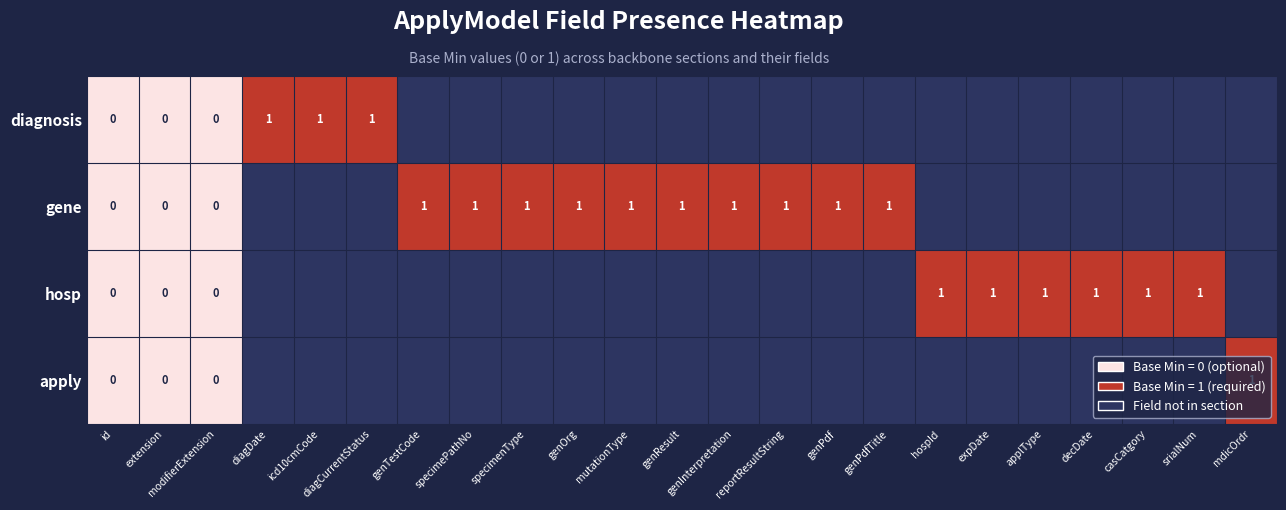

Between genOrg and genPdf, which is larger?

genPdf